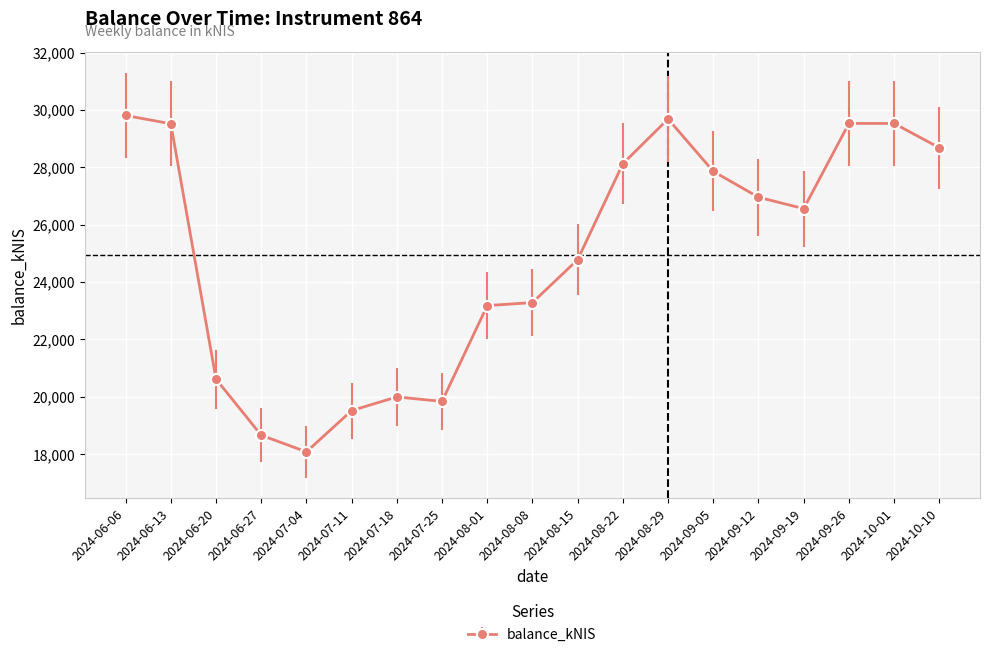

Where does the data first go above 26558?

2024-06-06